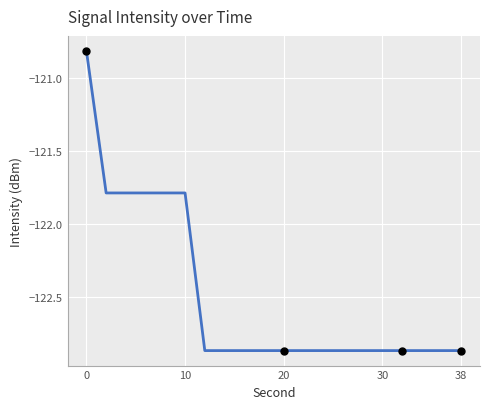

What is the difference between the maximum and minimum values?

2.0